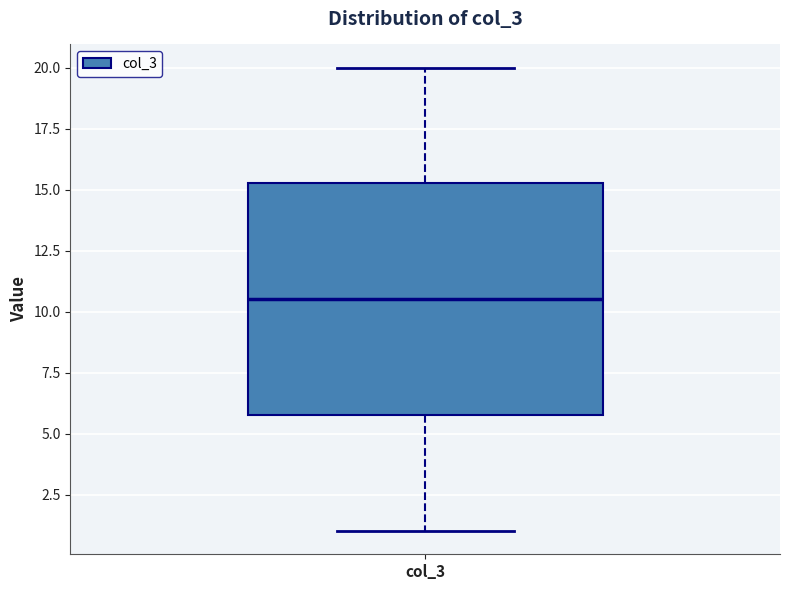

Transcribe this box plot: give where the median line is, the range the box spans, and where the two whiskers end, as read against the y-axis. The values are not printed on the chart, so give them approximately, as read against the axis.

median 10.5, box 6.0 to 15.5, whiskers 1.0 to 20.0